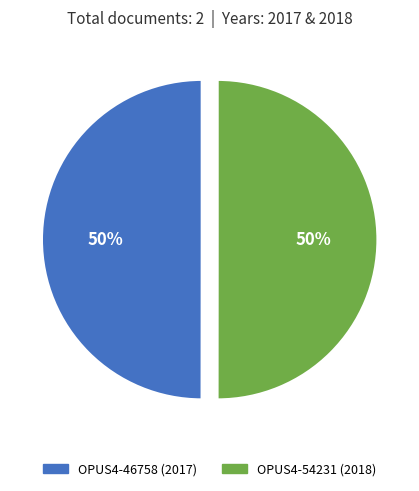

Is it true that OPUS4-46758 is 50% of the pie?

True